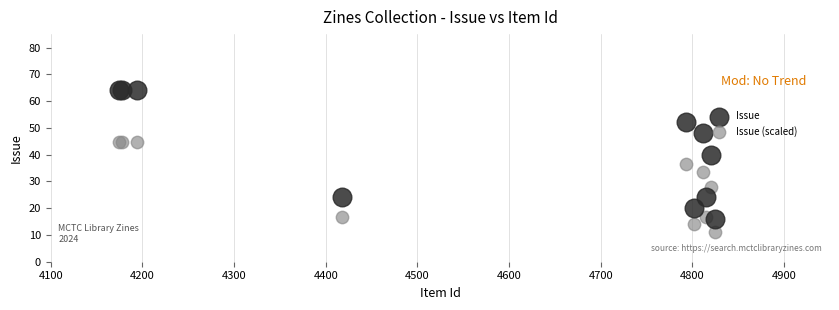

Which series contains the lowest Y value?

Issue (scaled)